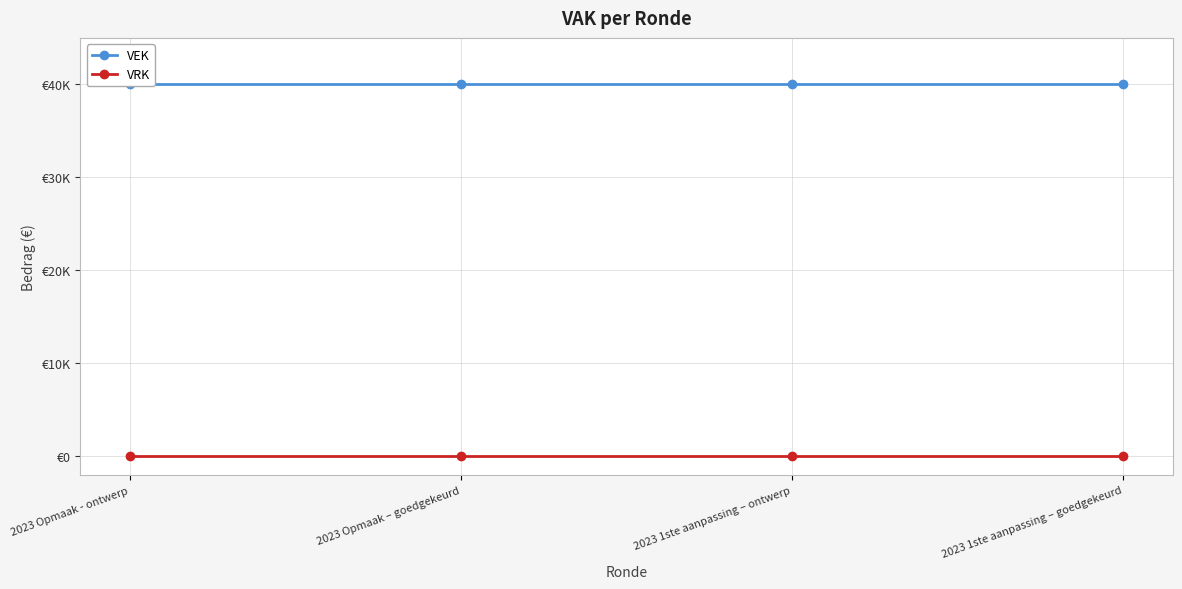

What is the spread (max minus min) of values at 2023 Opmaak – goedgekeurd?

40000